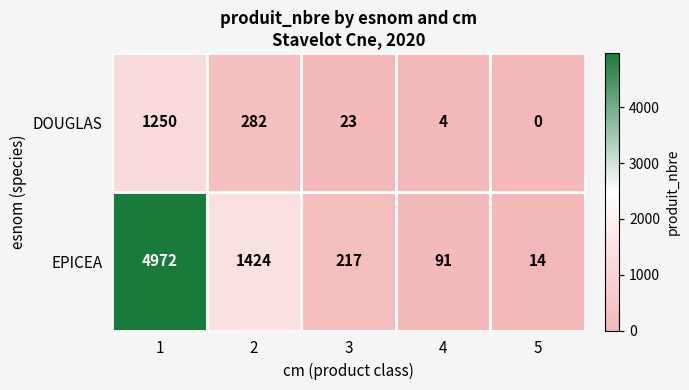

At how many categories does at least one series exceed 856?

2